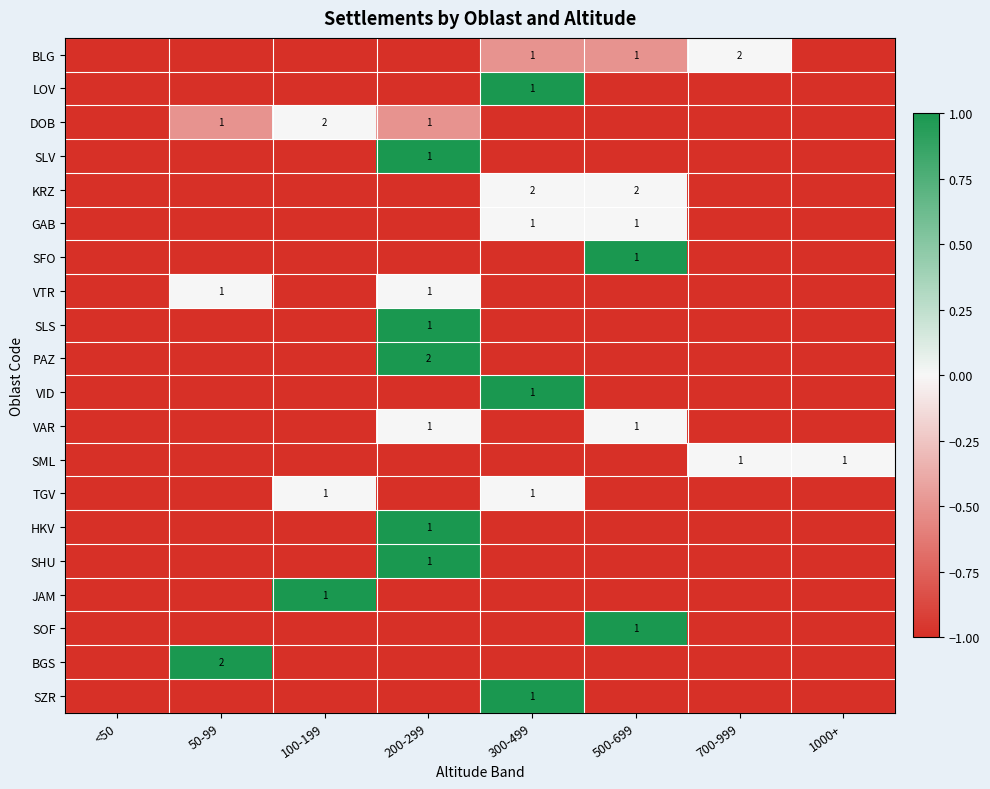

The VTR series shows 1 at 200-299. True or false?

True